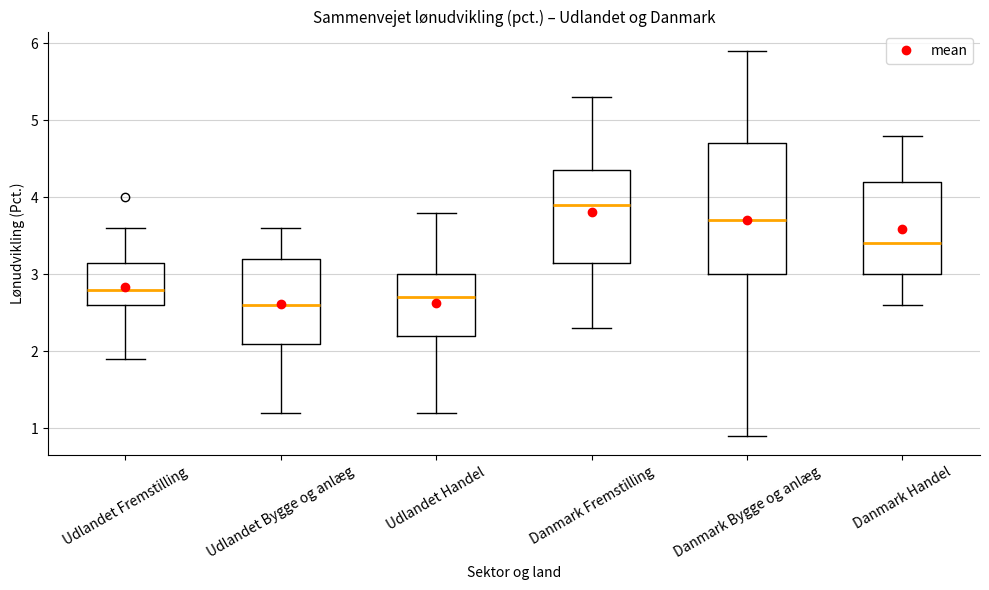

Where does the median line of the box for Danmark Bygge og anlæg sit on the y-axis? The values are not printed on the chart, so give them approximately, as read against the axis.

3.7